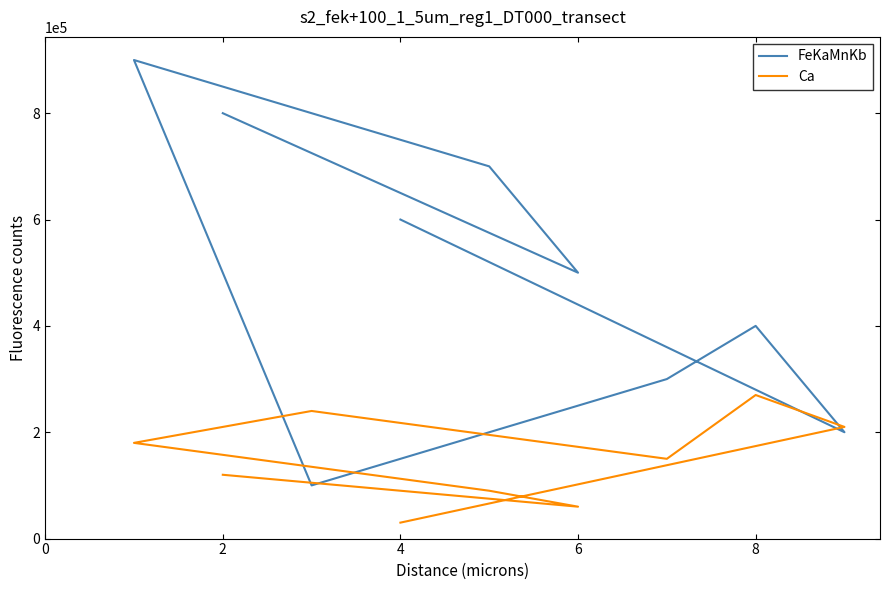

In FeKaMnKb, how many points are lower than both neighbors (excluding endpoints)?

3